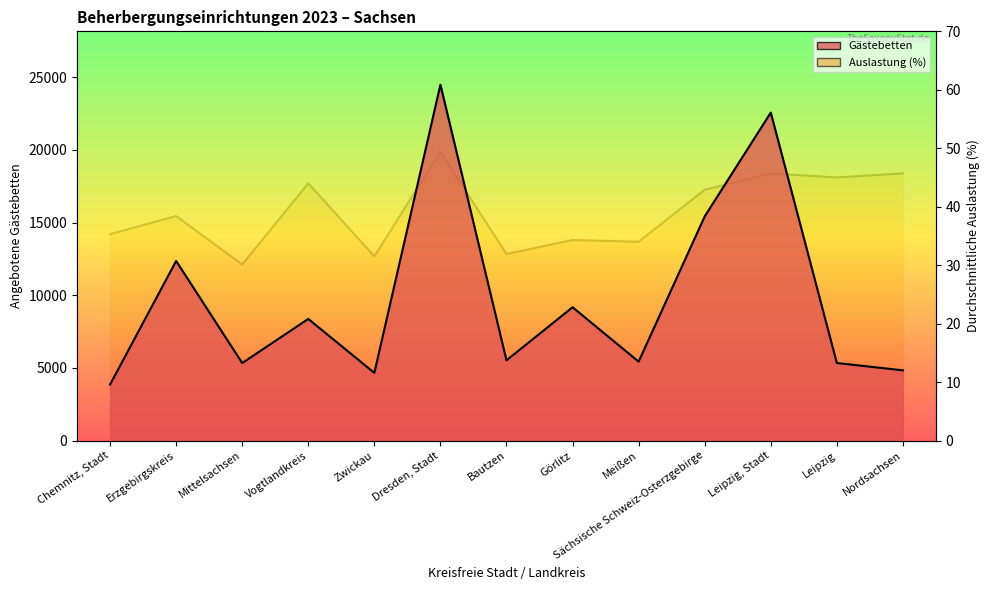

At which category is the sum across all series the highest?

Dresden, Stadt